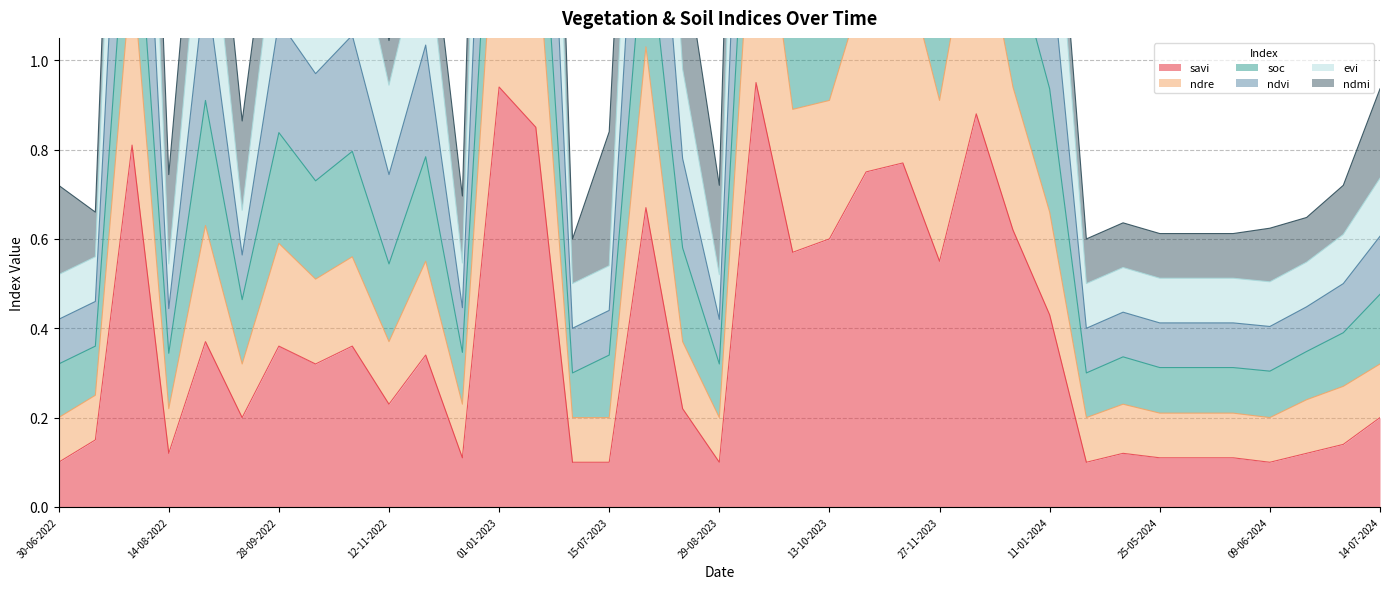

True or false: savi has a value of 0.4 at 12-11-2022.

False